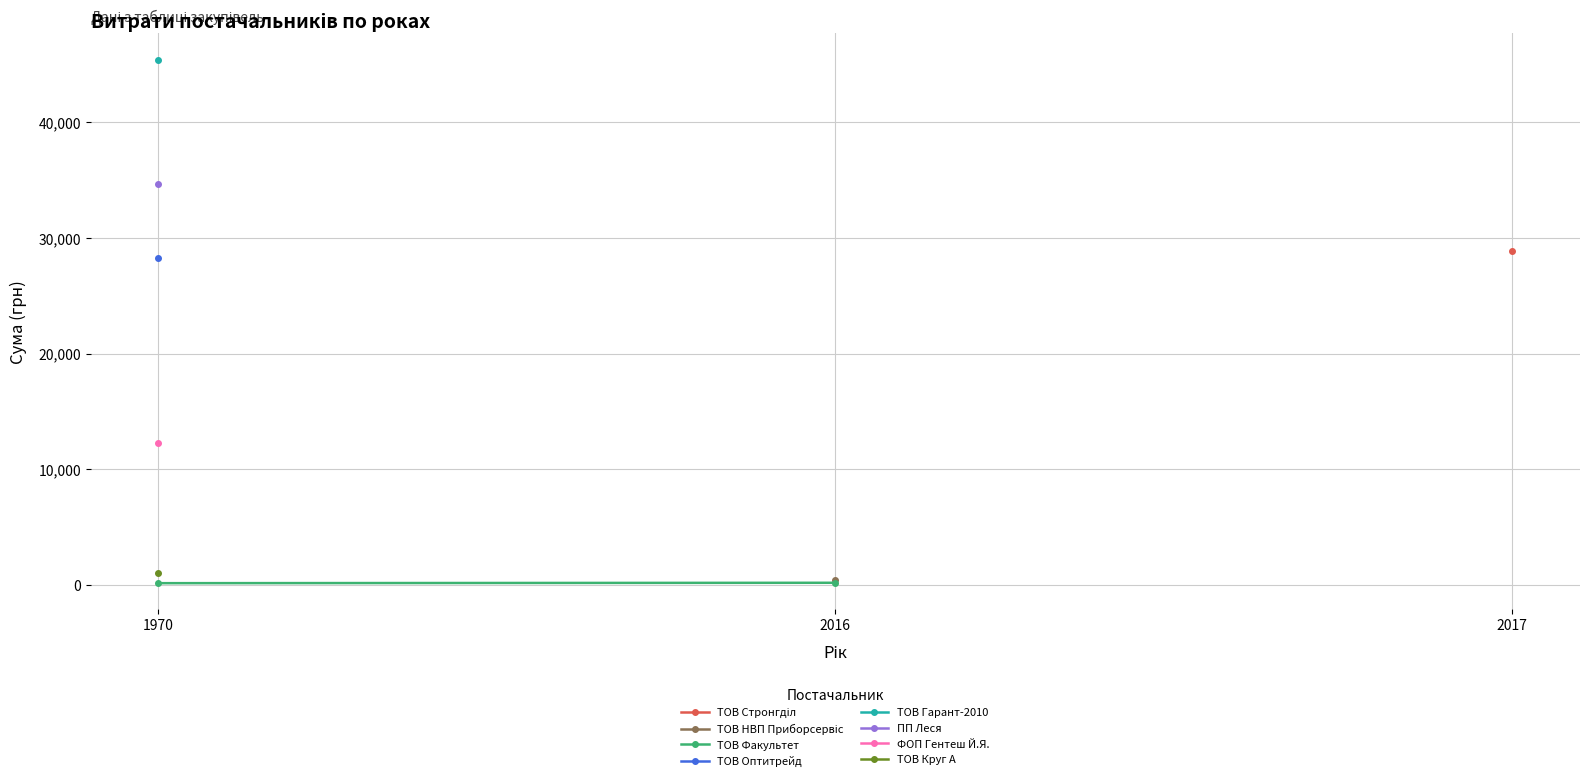

Approximately how many times larger is the value at 1970 compared to 2016?

0.8